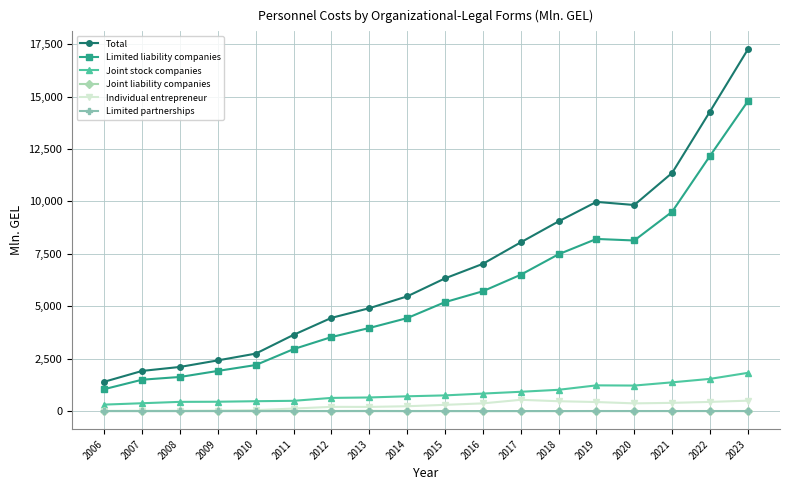

True or false: Total has more than 2 interior local peaks.

False